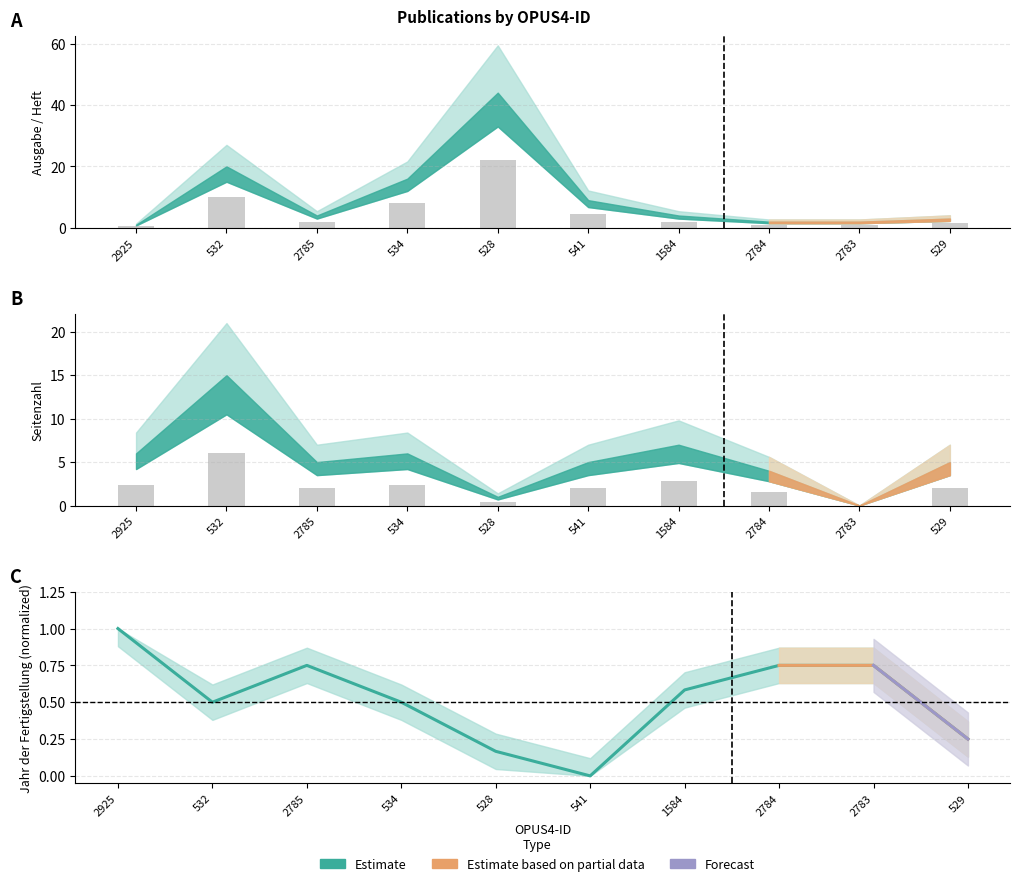

What is the maximum value shown in the chart?

22.0